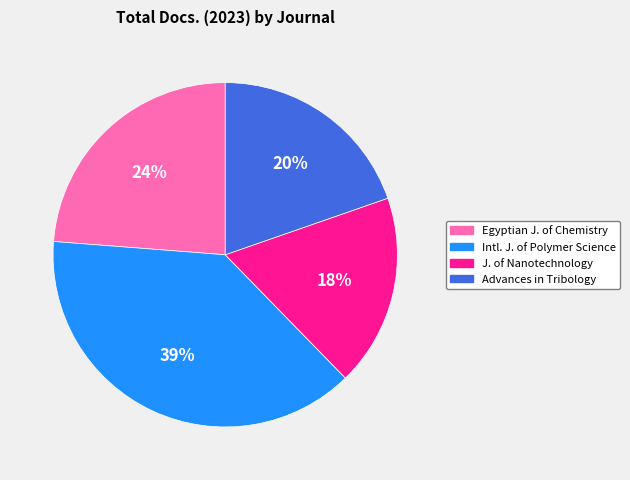

Approximately how many times larger is the value at Advances in Tribology compared to J. of Nanotechnology?

1.1